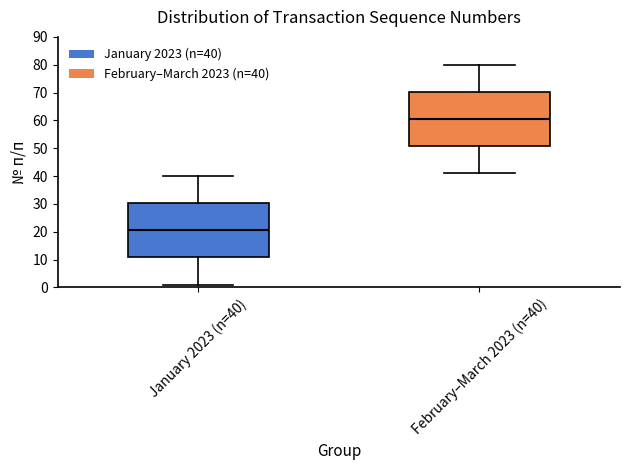

Where is the upper edge of the box for February–March 2023 (n=40) on the y-axis? The values are not printed on the chart, so give them approximately, as read against the axis.

70